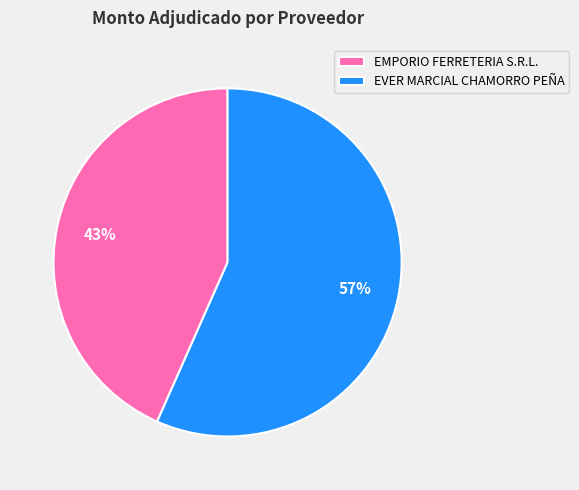

Which slice is the largest?

EVER MARCIAL CHAMORRO PEÑA